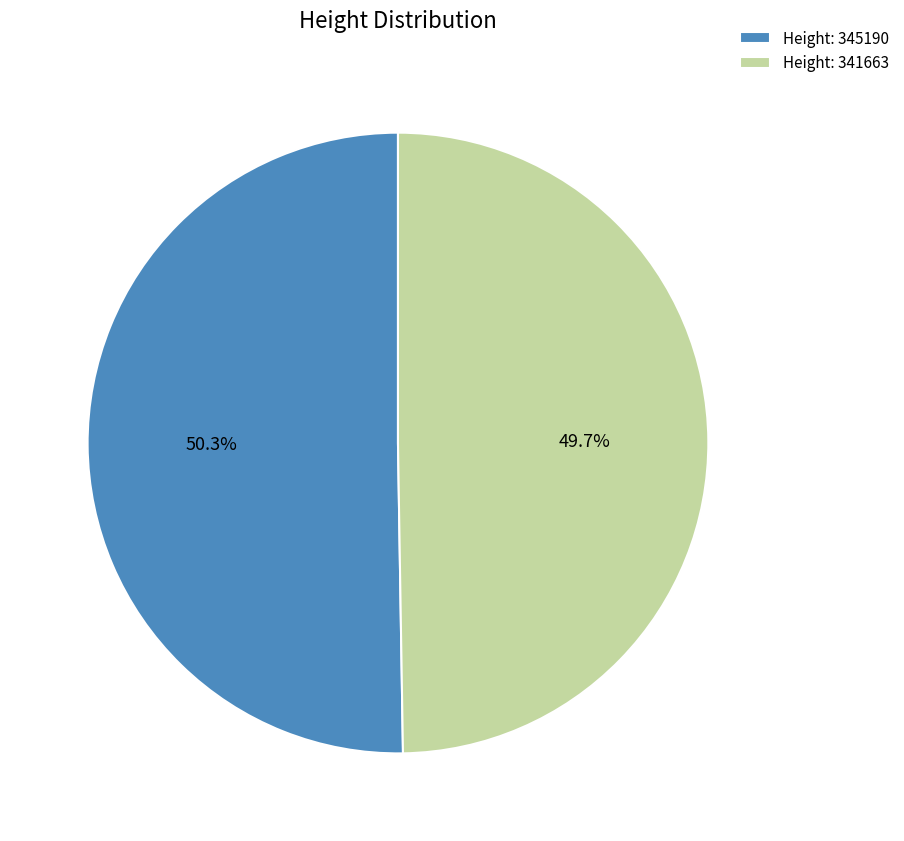

What portion of the pie excludes Height: 341663?

50.3%